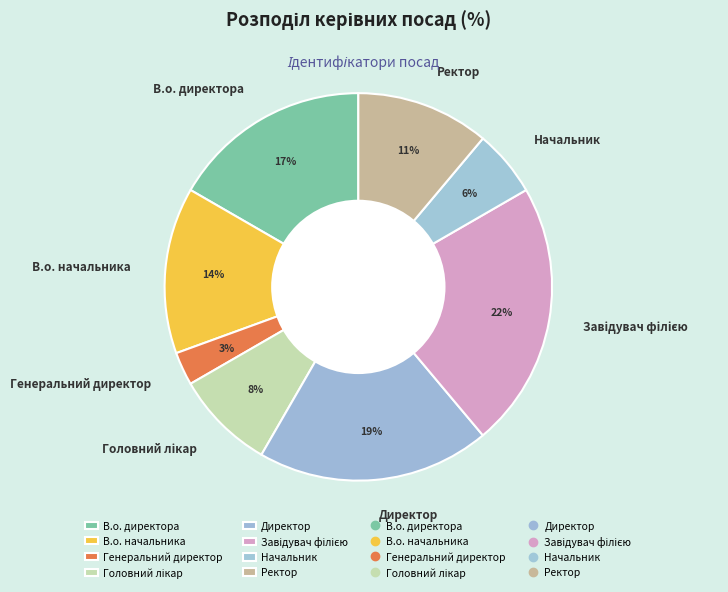

Is it true that Ректор is 11% of the pie?

True